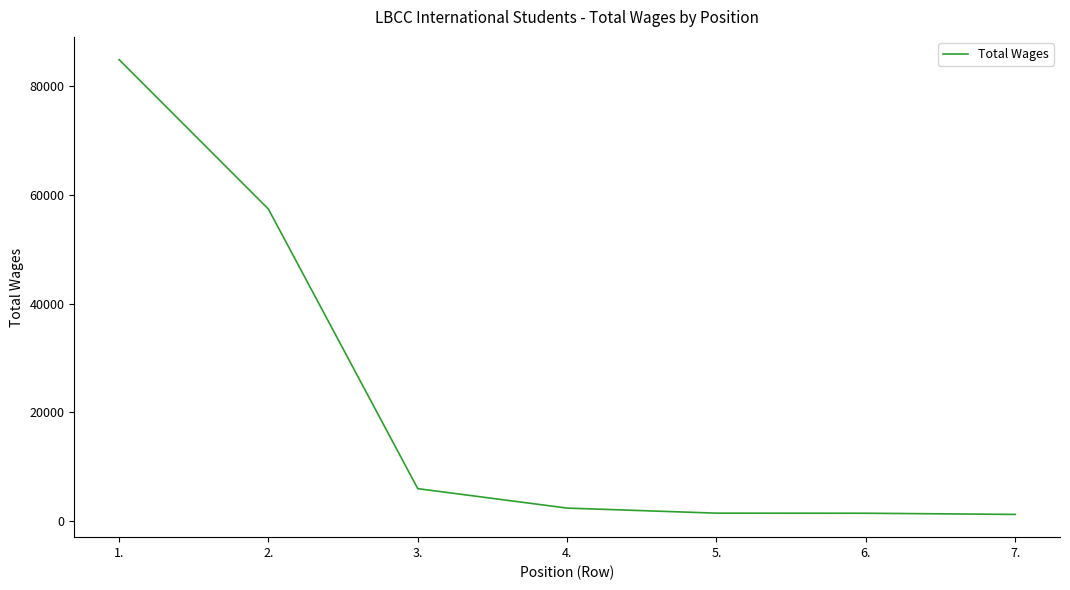

What is the average value?

22126